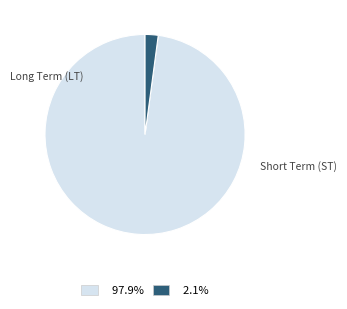

Is there a majority slice in this chart?

Yes